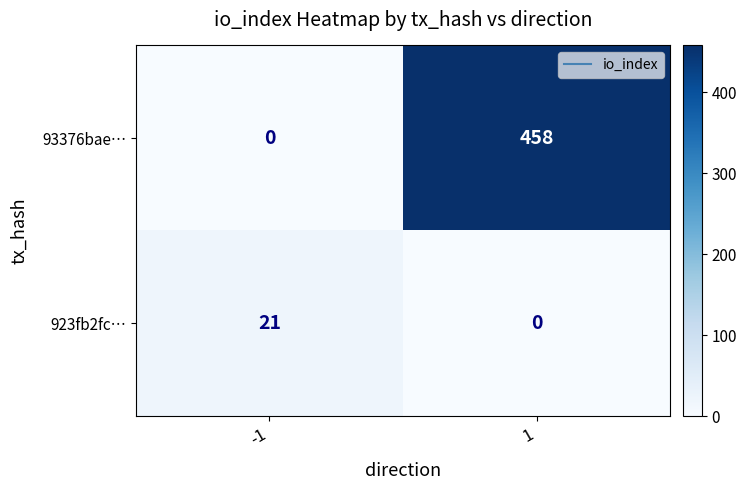

Is the value of 93376bae… at -1 greater than the value of 923fb2fc… at -1?

No